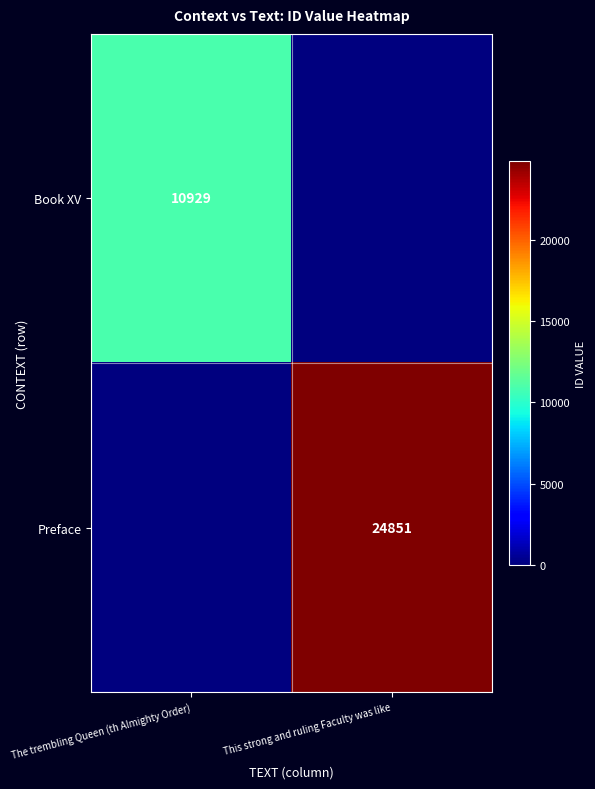

True or false: Book XV has a value of 5956 at The trembling Queen (th Almighty Order).

False